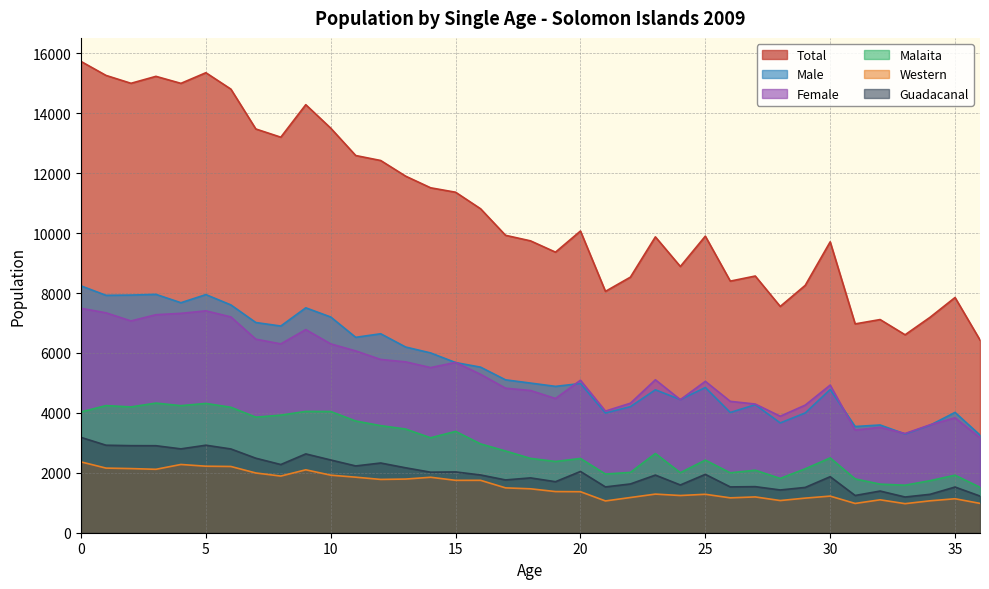

True or false: Female and Total cross at least once.

False